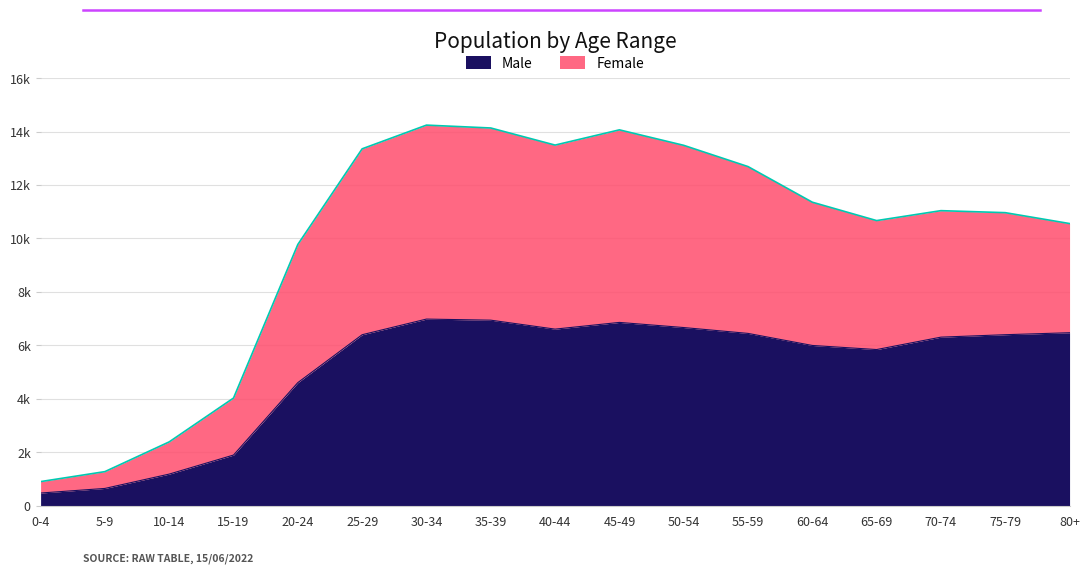

List the series in order of their peak value, lowest first.

Male, Female